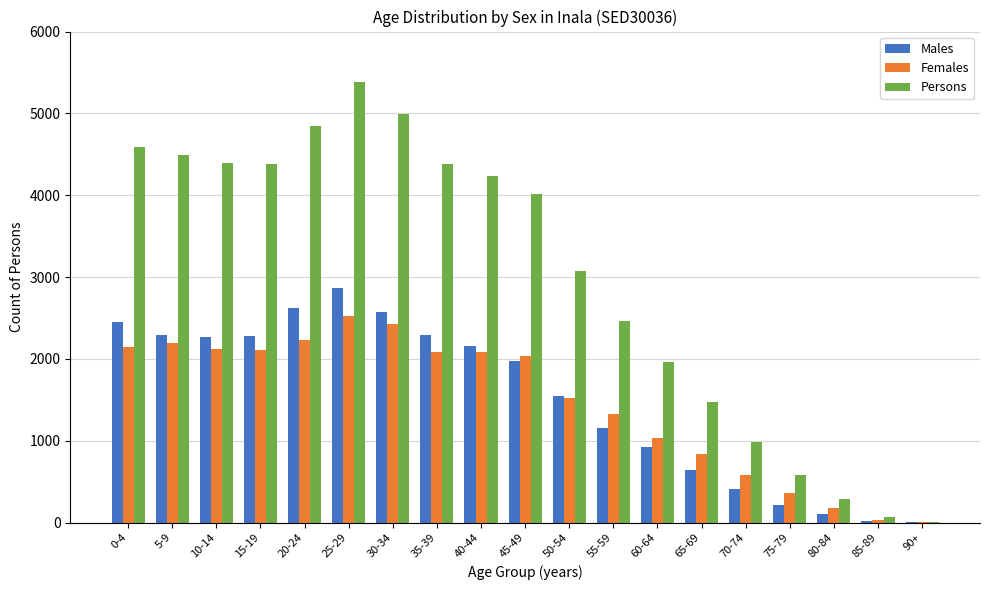

At which category is the sum across all series the highest?

25-29